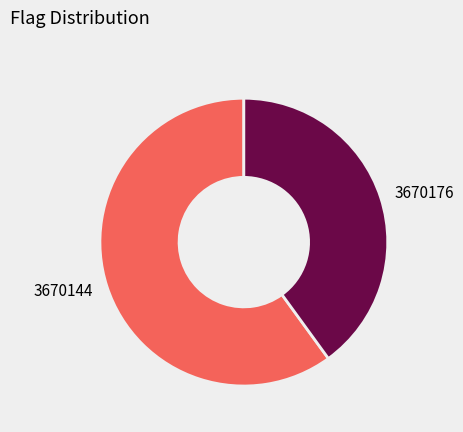

How many slices are in this pie chart?

2